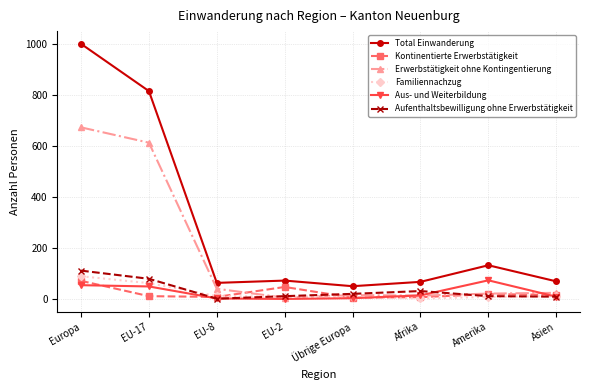

Where is Erwerbstätigkeit ohne Kontingentierung nearest to the value 338?

EU-17